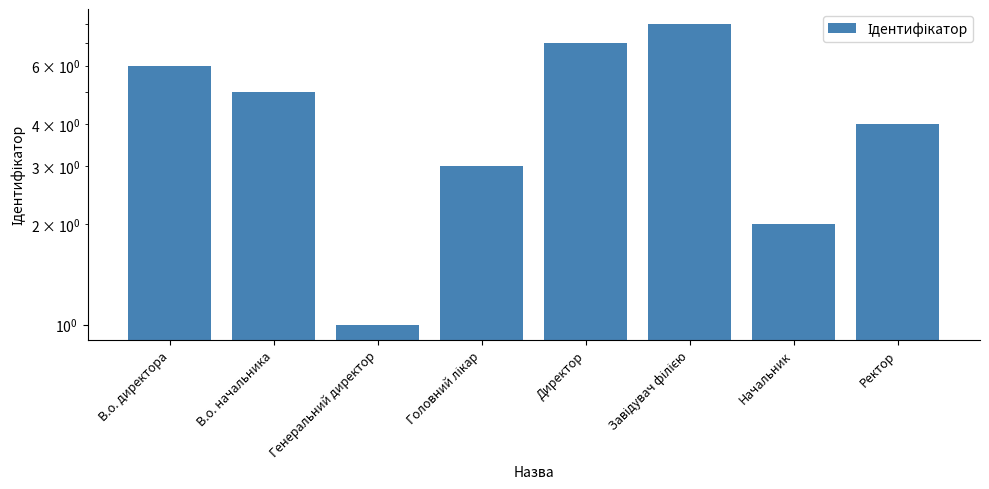

What is the sum of all values?

36